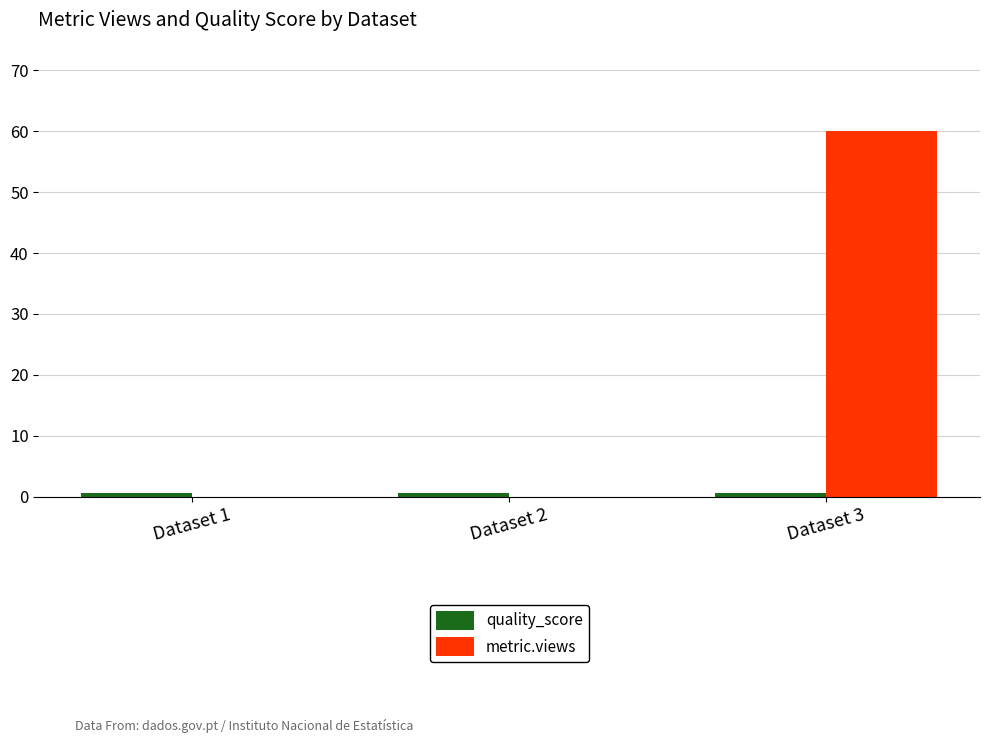

What is the sum of all metric.views values?

60.0